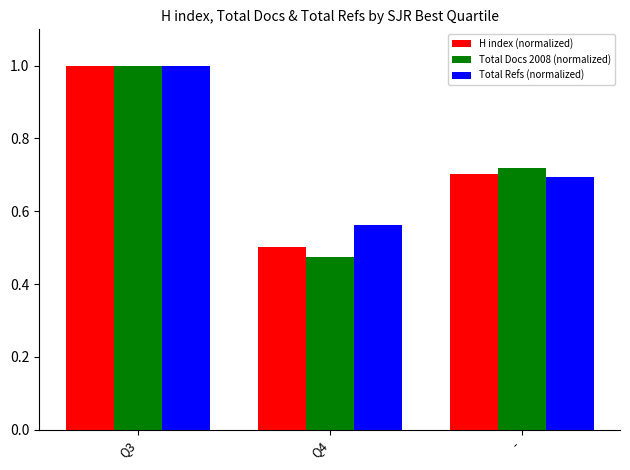

What is the sum of all Total Refs (normalized) values?

2.3